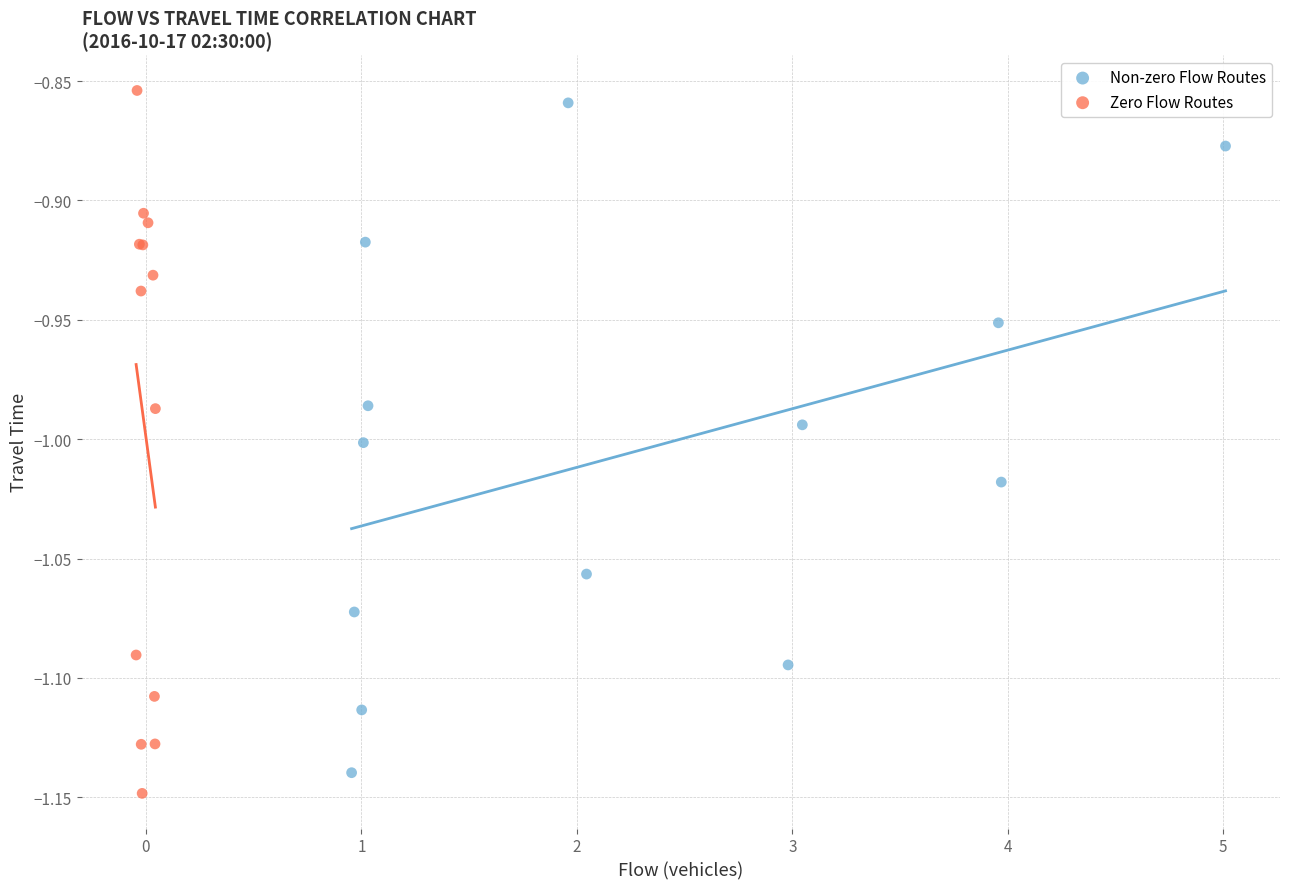

What are all the series names shown in the legend?

Non-zero Flow Routes, Zero Flow Routes